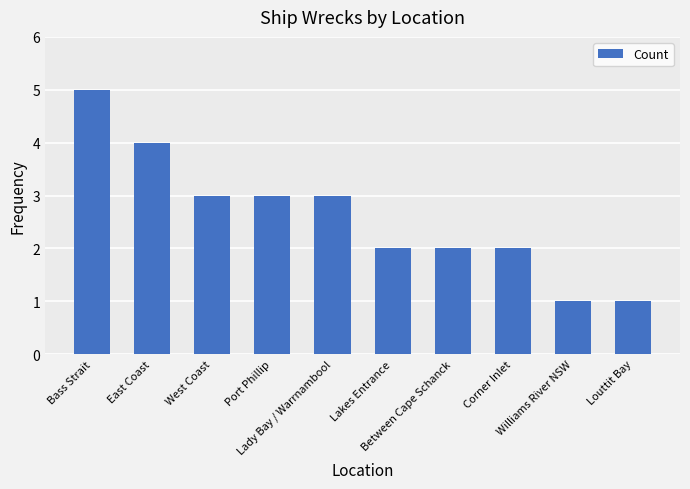

What is the greatest value displayed?

5